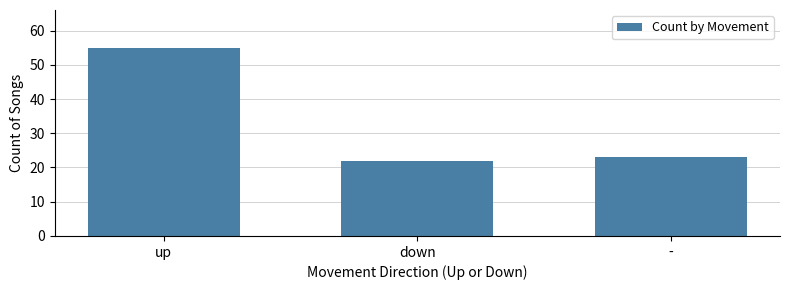

How many bars are there in total?

3